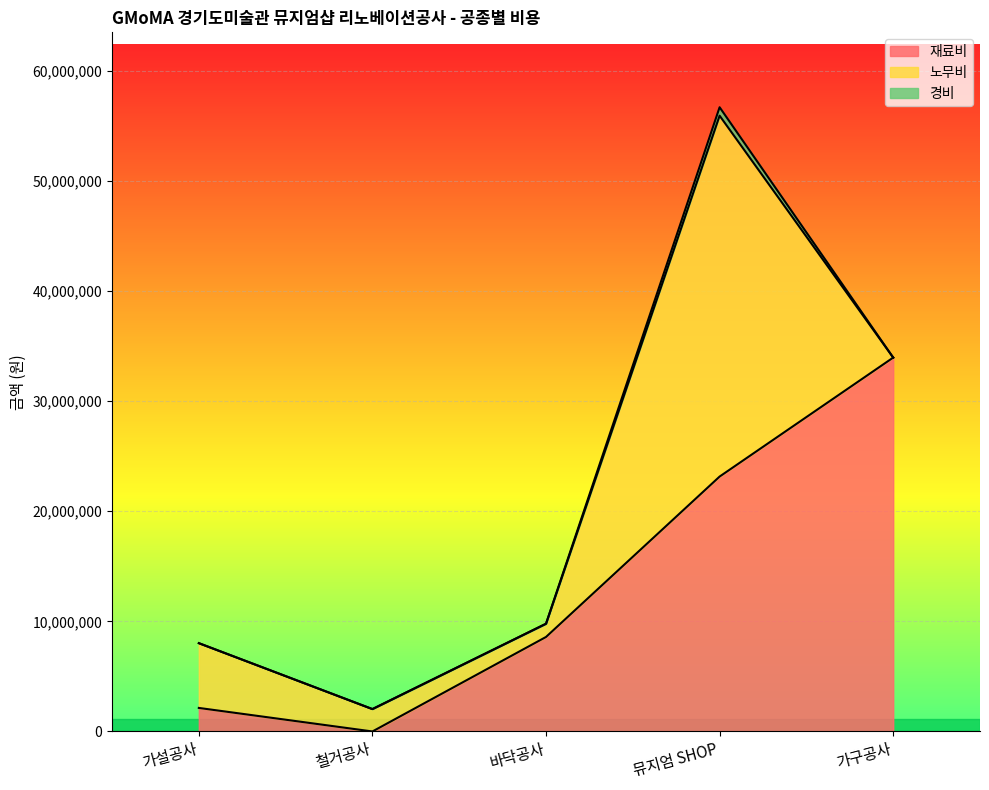

What is the sum of the 재료비 values at 가구공사 and 바닥공사?

42533399